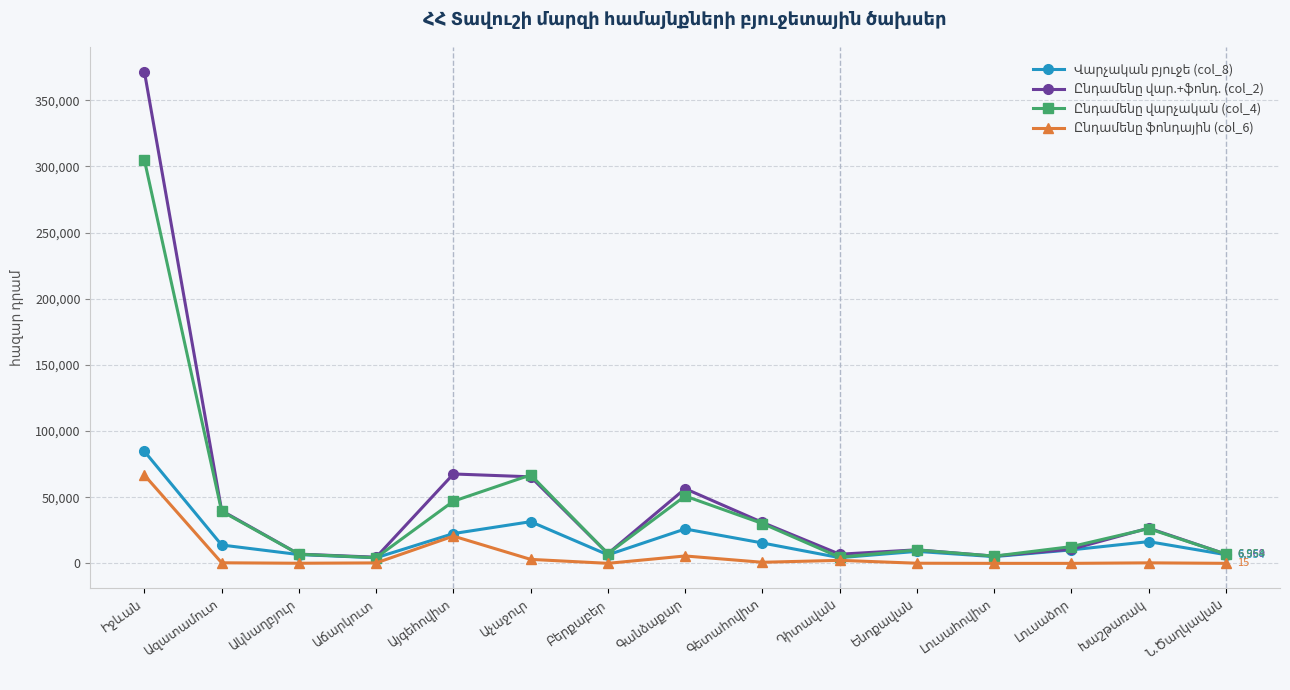

How many distinct data groups are displayed?

4